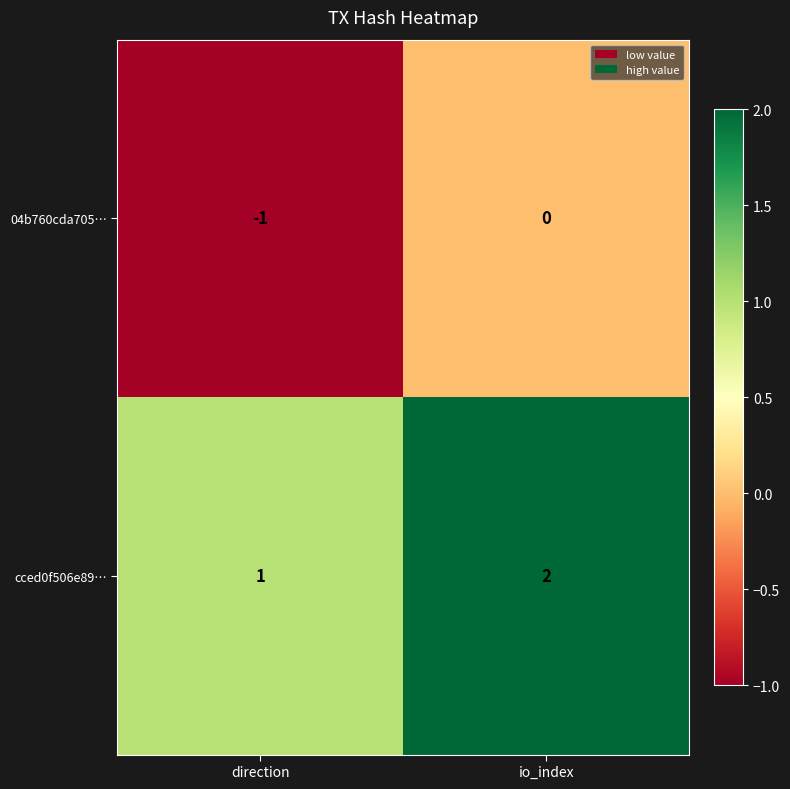

Rank the series by their maximum value, from lowest to highest.

04b760cda705…, cced0f506e89…